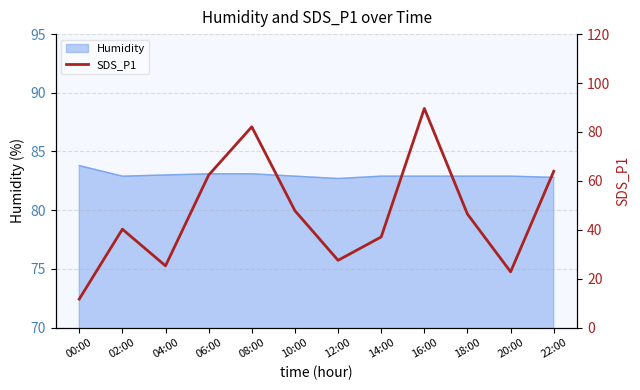

True or false: the data has more than 2 interior local peaks.

True